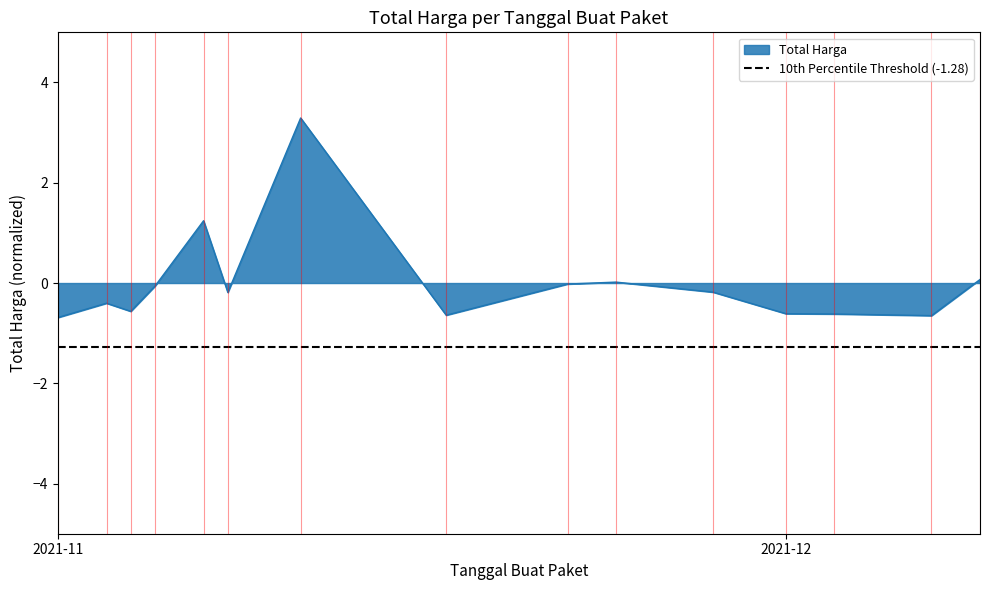

How many series are shown in this chart?

1